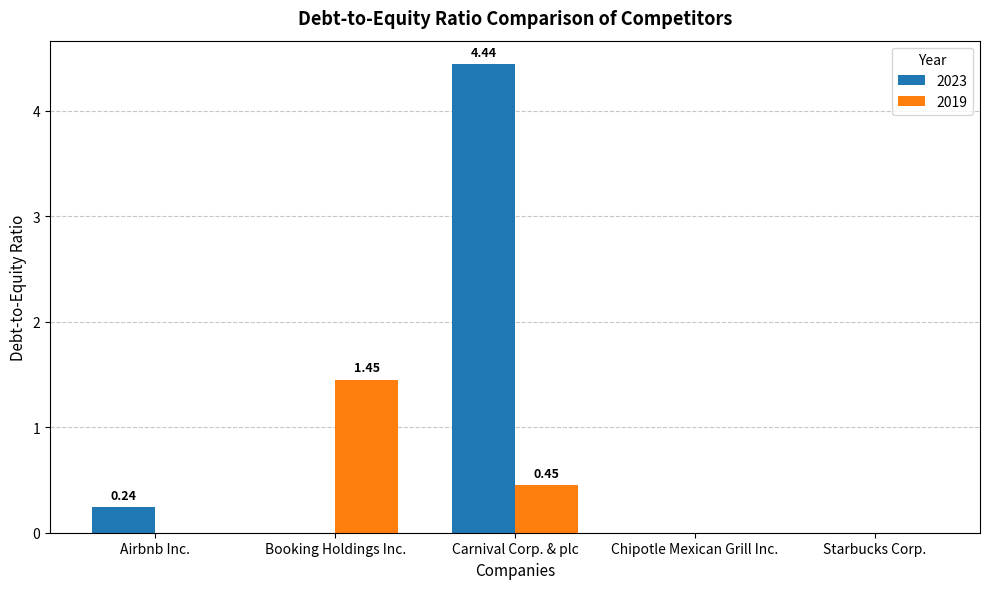

The 2019 series shows 0.3 at Booking Holdings Inc.. True or false?

False